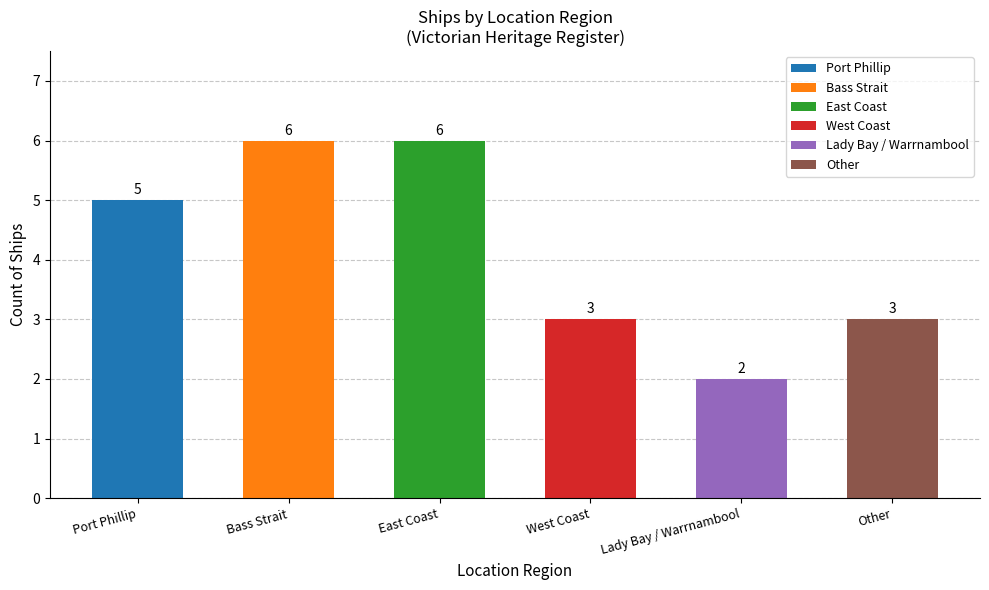

List the labels in order of value, largest first.

Bass Strait, East Coast, Port Phillip, West Coast, Other, Lady Bay / Warrnambool